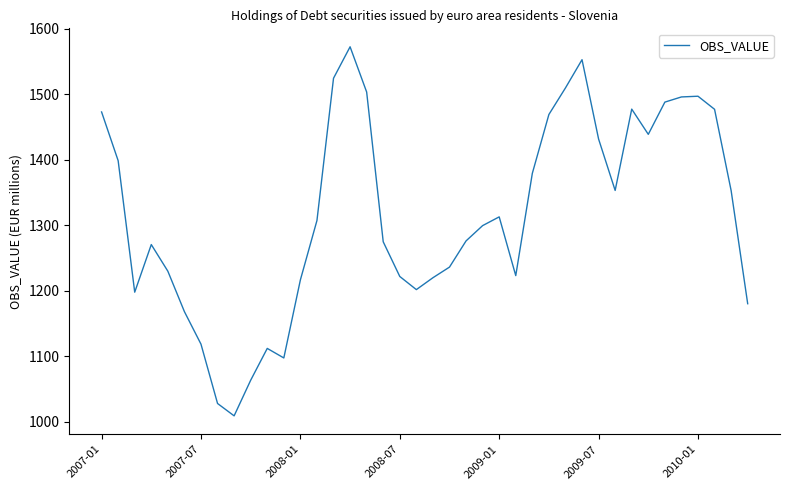

What is the greatest value displayed?

1572.2